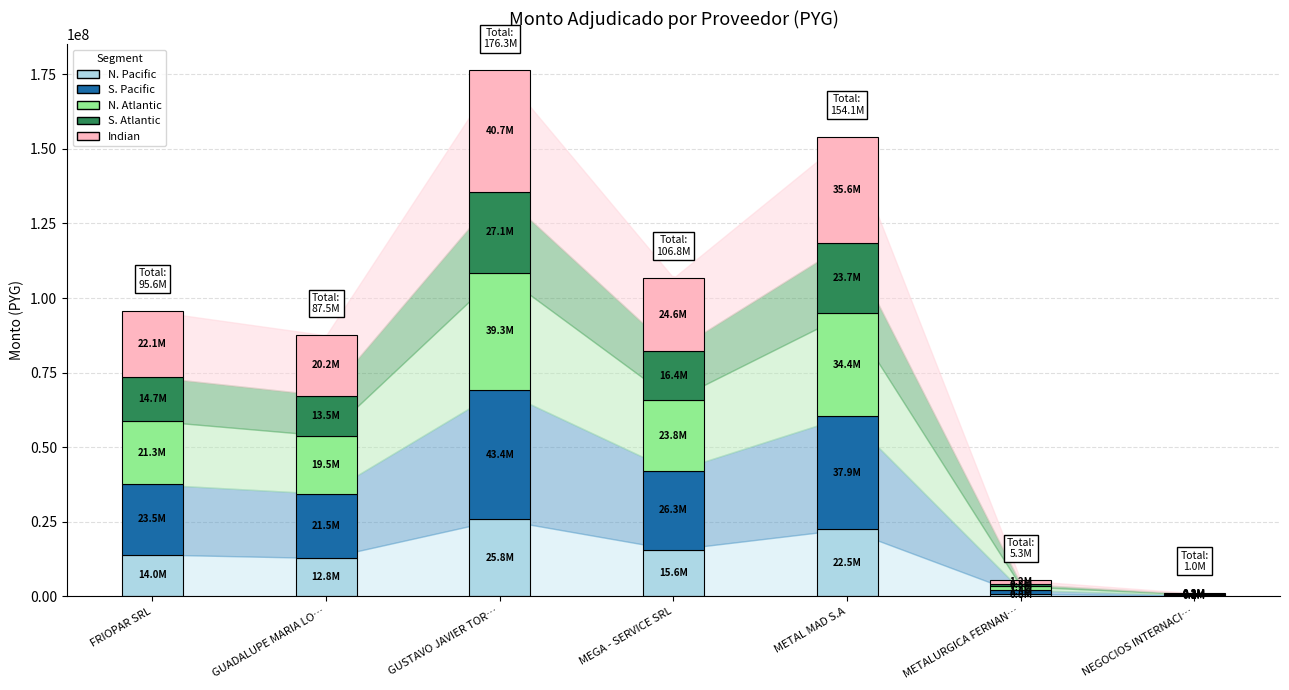

What is the highest value of the N. Pacific series?

25772769.2